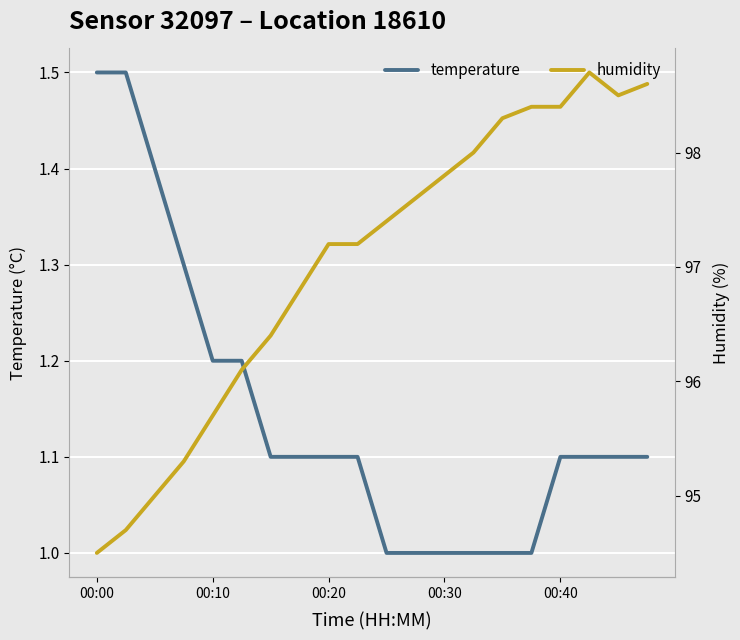

Where is the first local minimum for humidity?

18